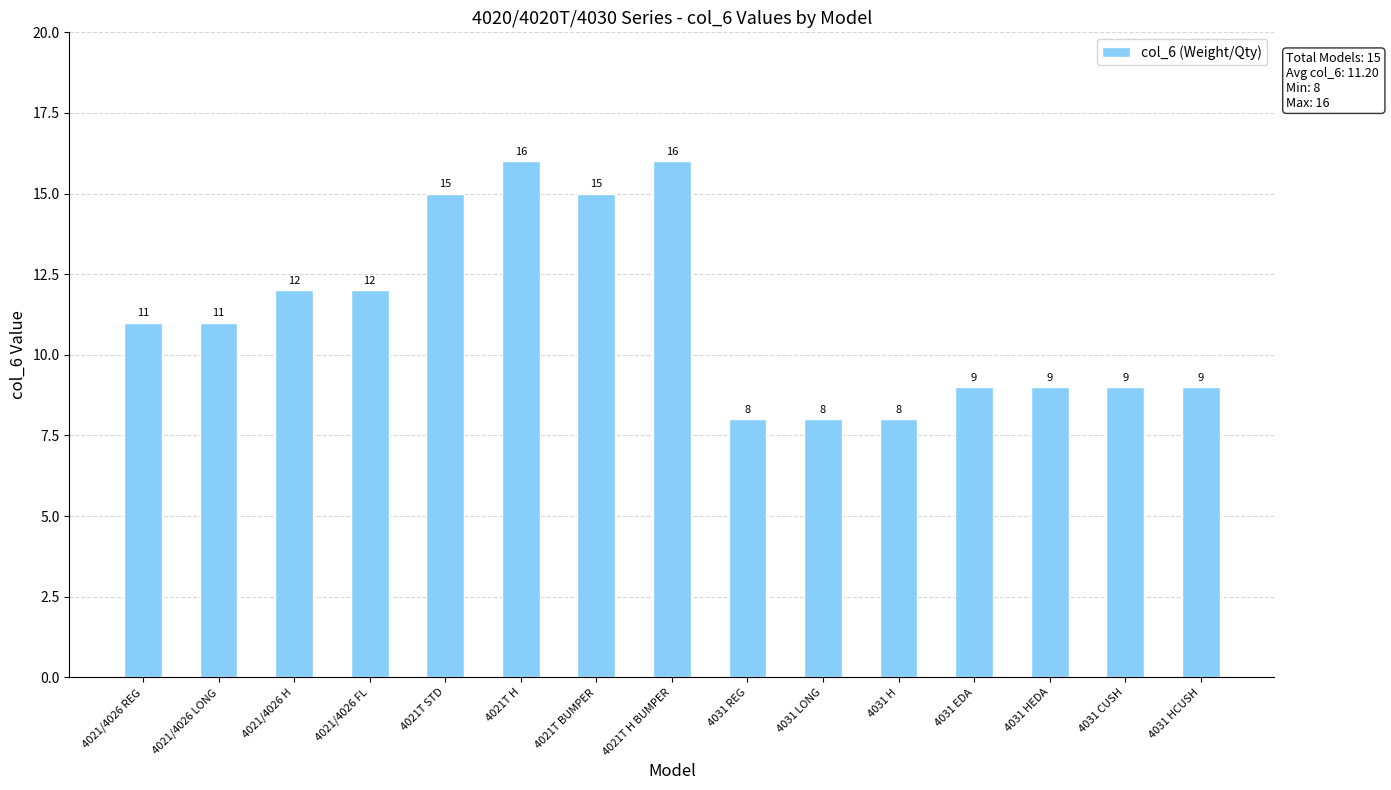

Approximately how many times larger is the value at 4031 HCUSH compared to 4031 REG?

1.1